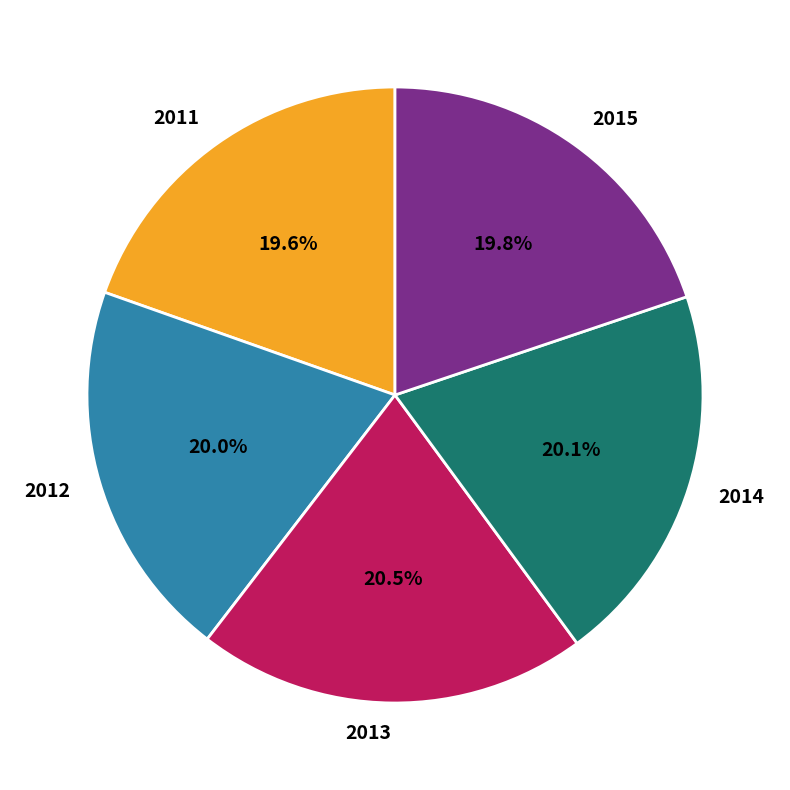

To the nearest percent, what portion does 2011 represent?

20%